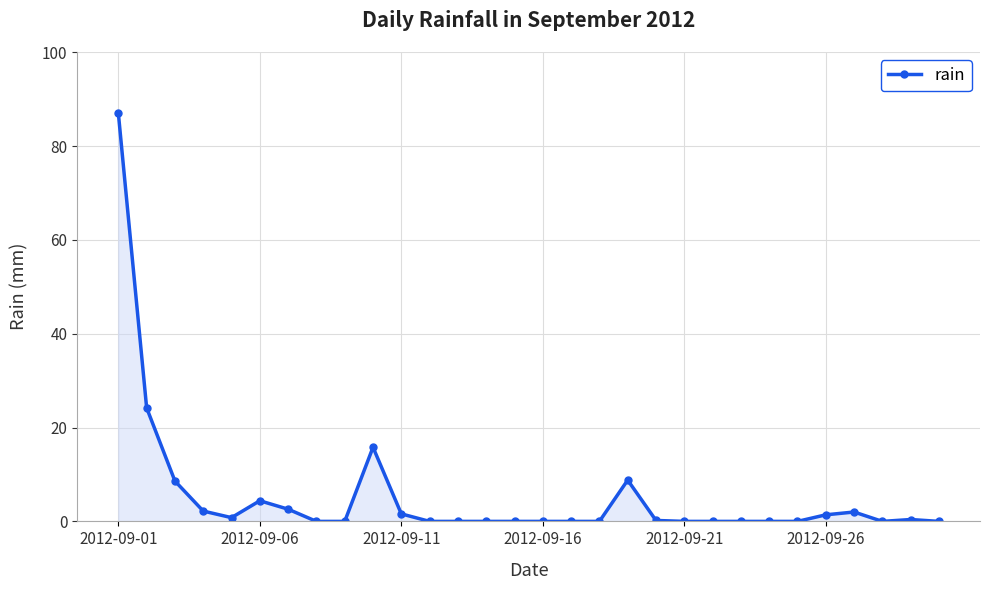

How many data points does each series have?

30